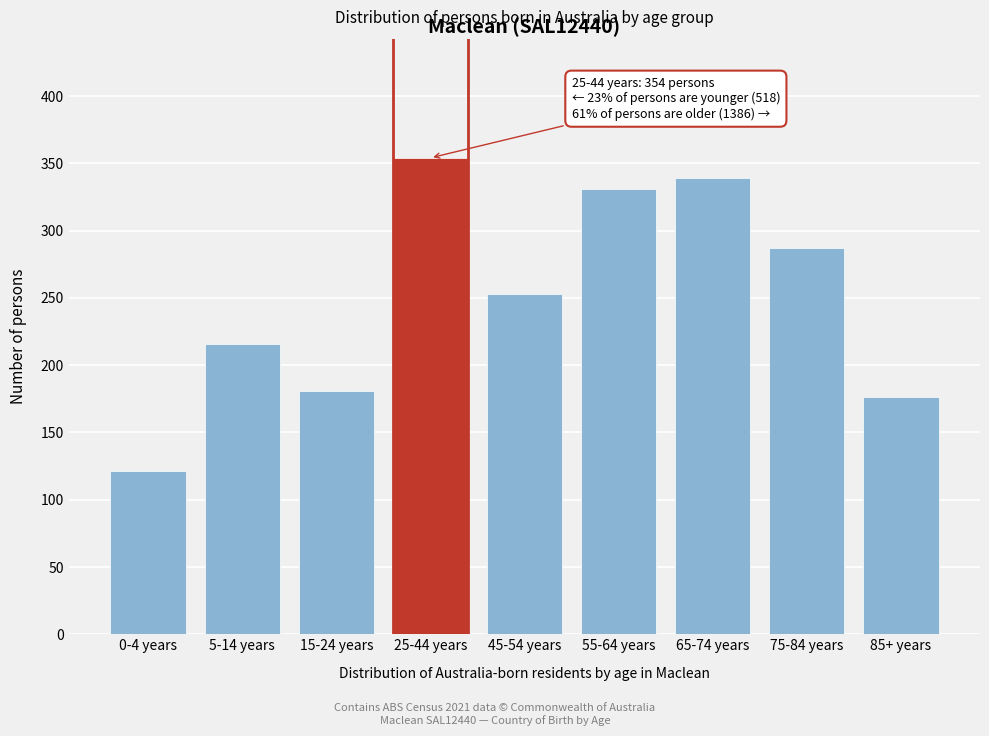

Reading left to right, what are all the values shown in this chart?

121	216	181	354	253	331	339	287	176